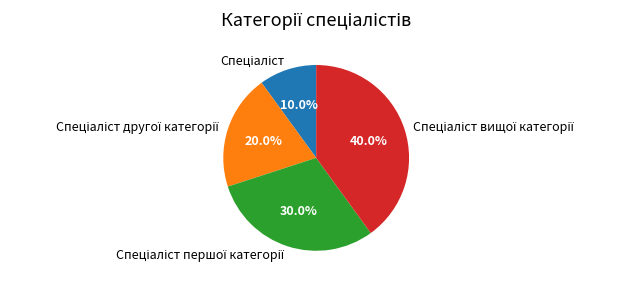

Does any single category account for the majority?

No